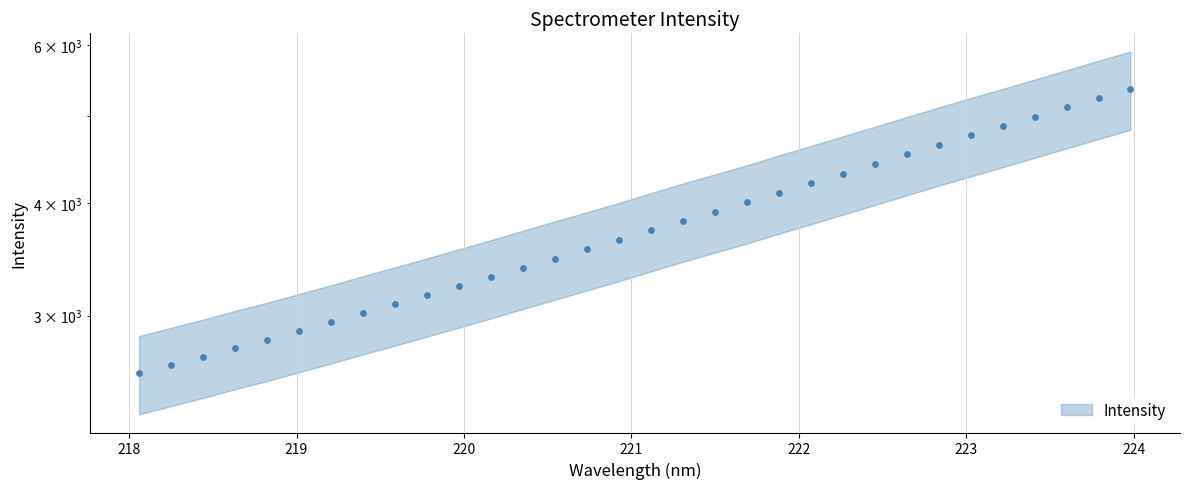

Approximately how many times larger is the value at 221.4993 compared to 220.1623?

1.2